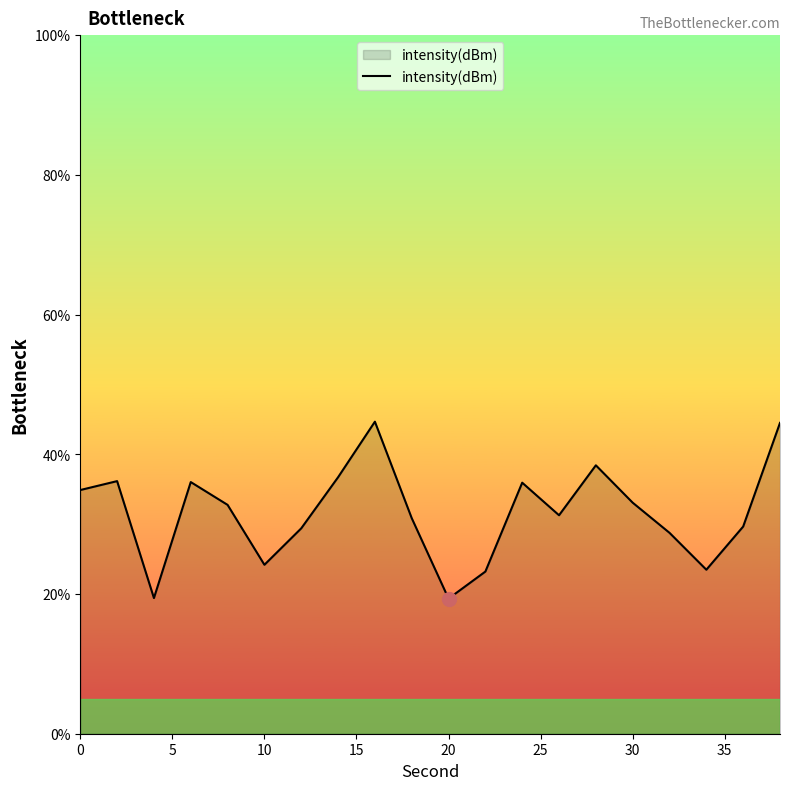

How many lines are shown in the chart?

1